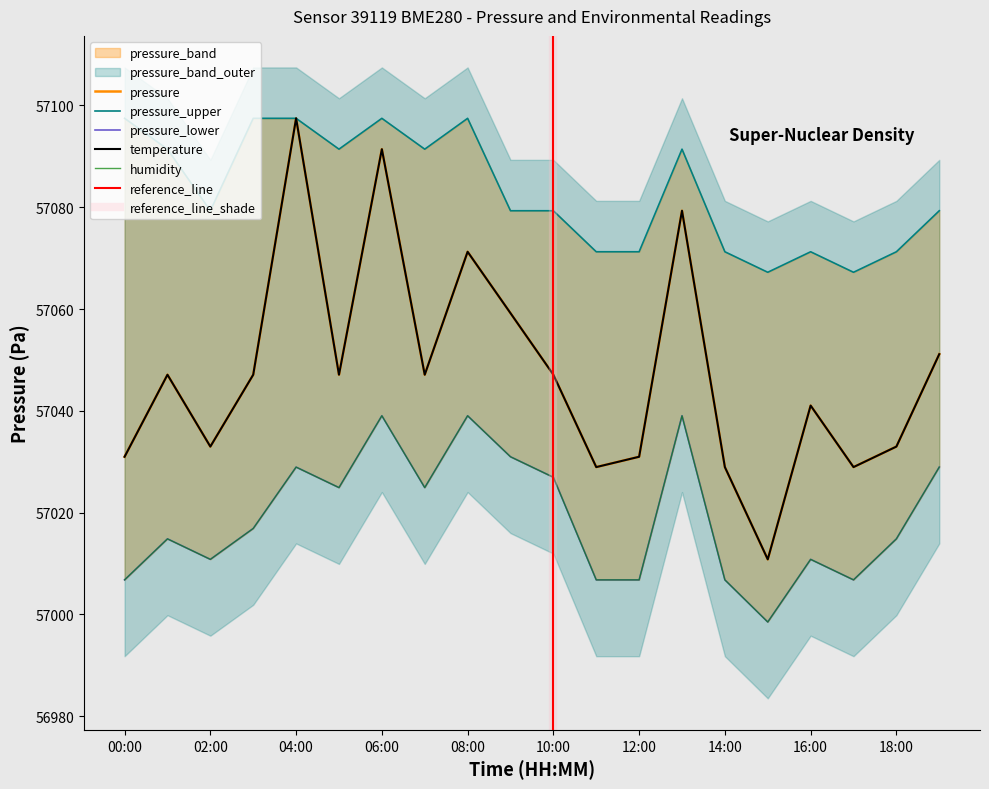

True or false: pressure_upper and pressure intersect in this chart.

False